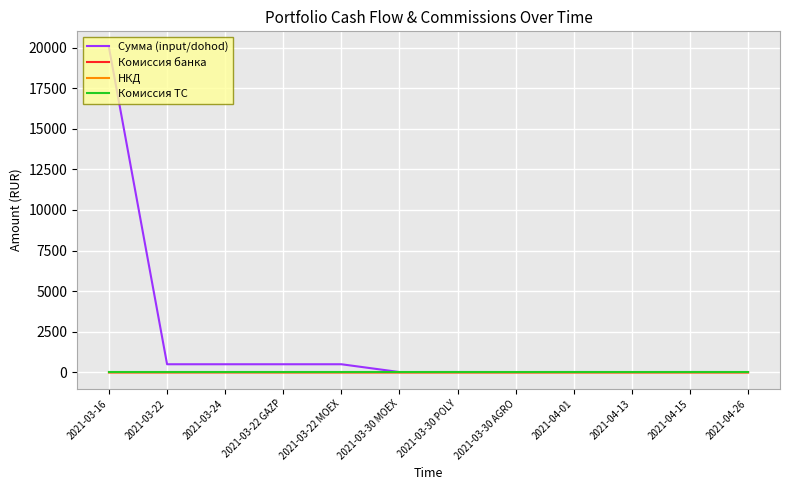

Is this an area chart (filled region under the line)?

No